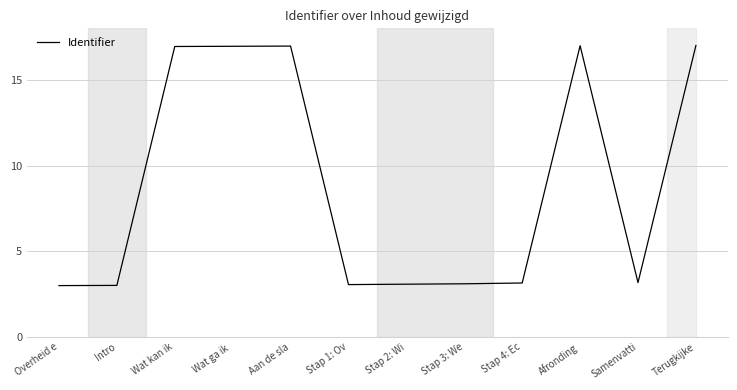

What is the change in value from Stap 4: Ec to Afronding?

+13.8